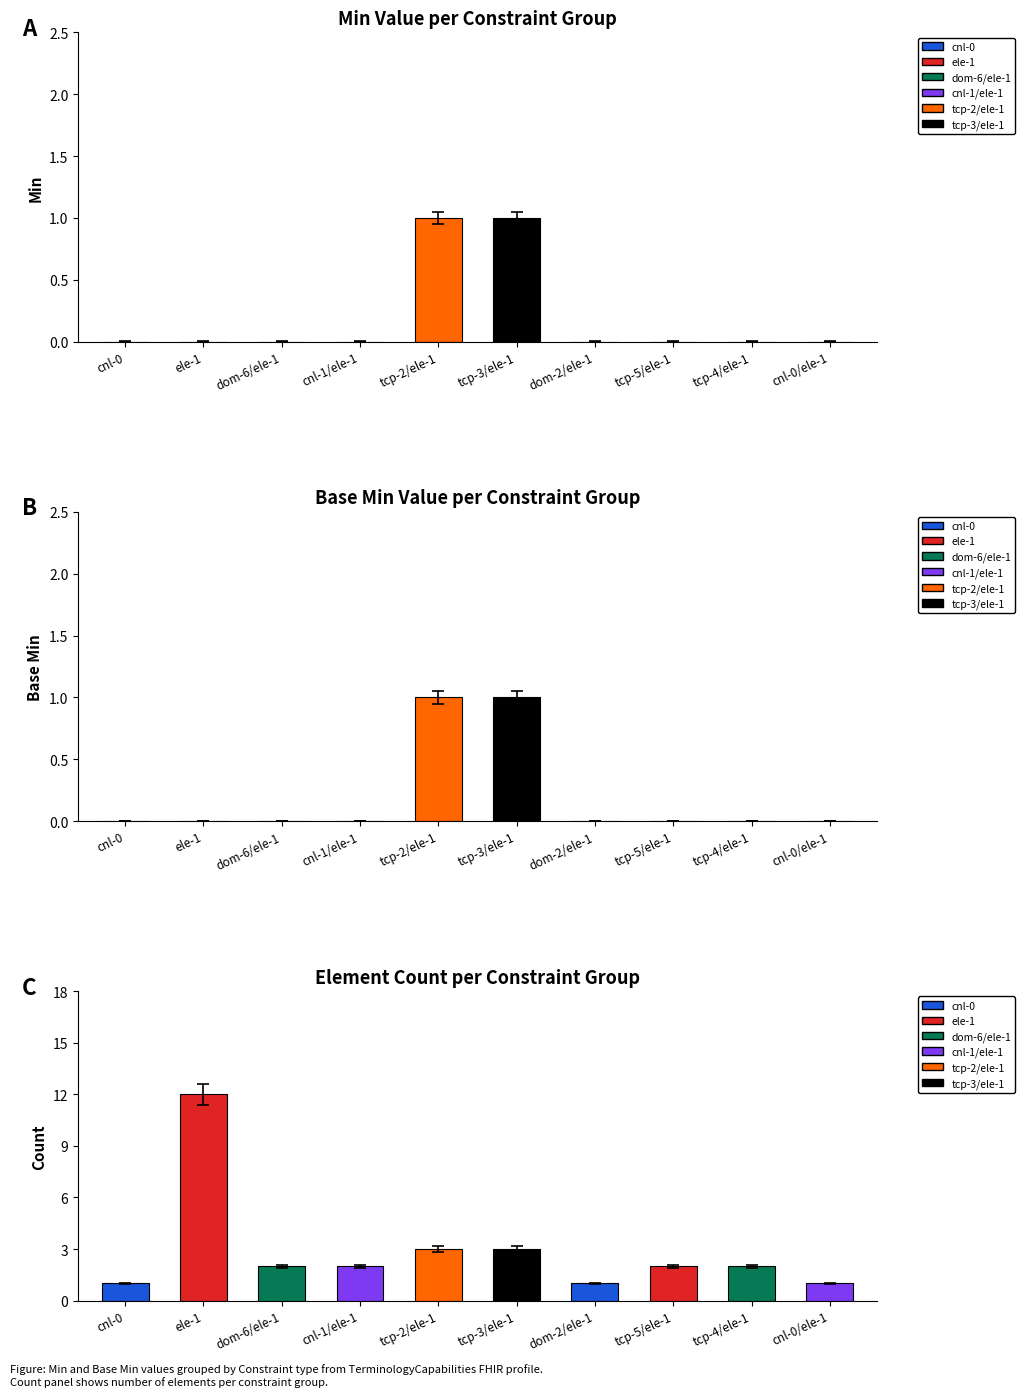

At how many categories does at least one series exceed 11?

1